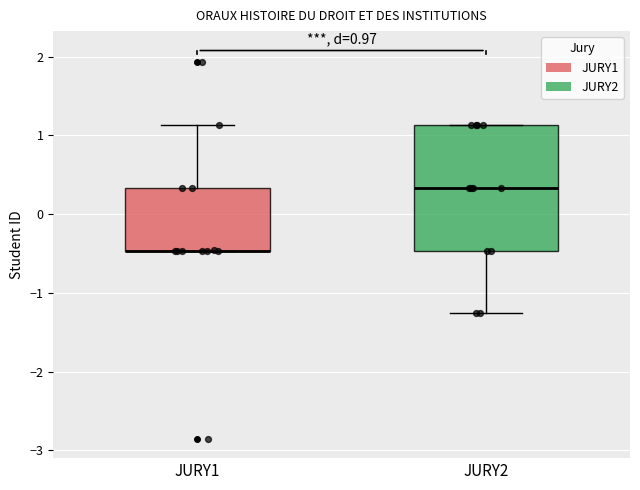

Comparing the boxes themselves (not the whiskers), which one is the tallest?

JURY2